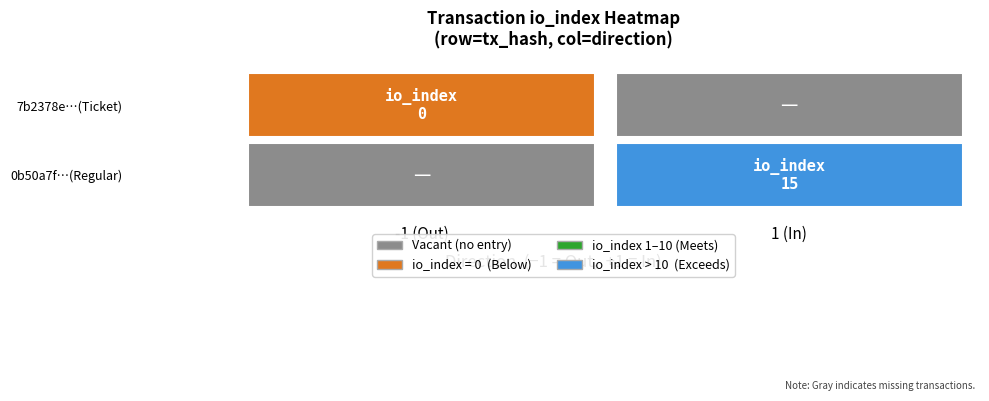

How many categories are shown in the chart?

2